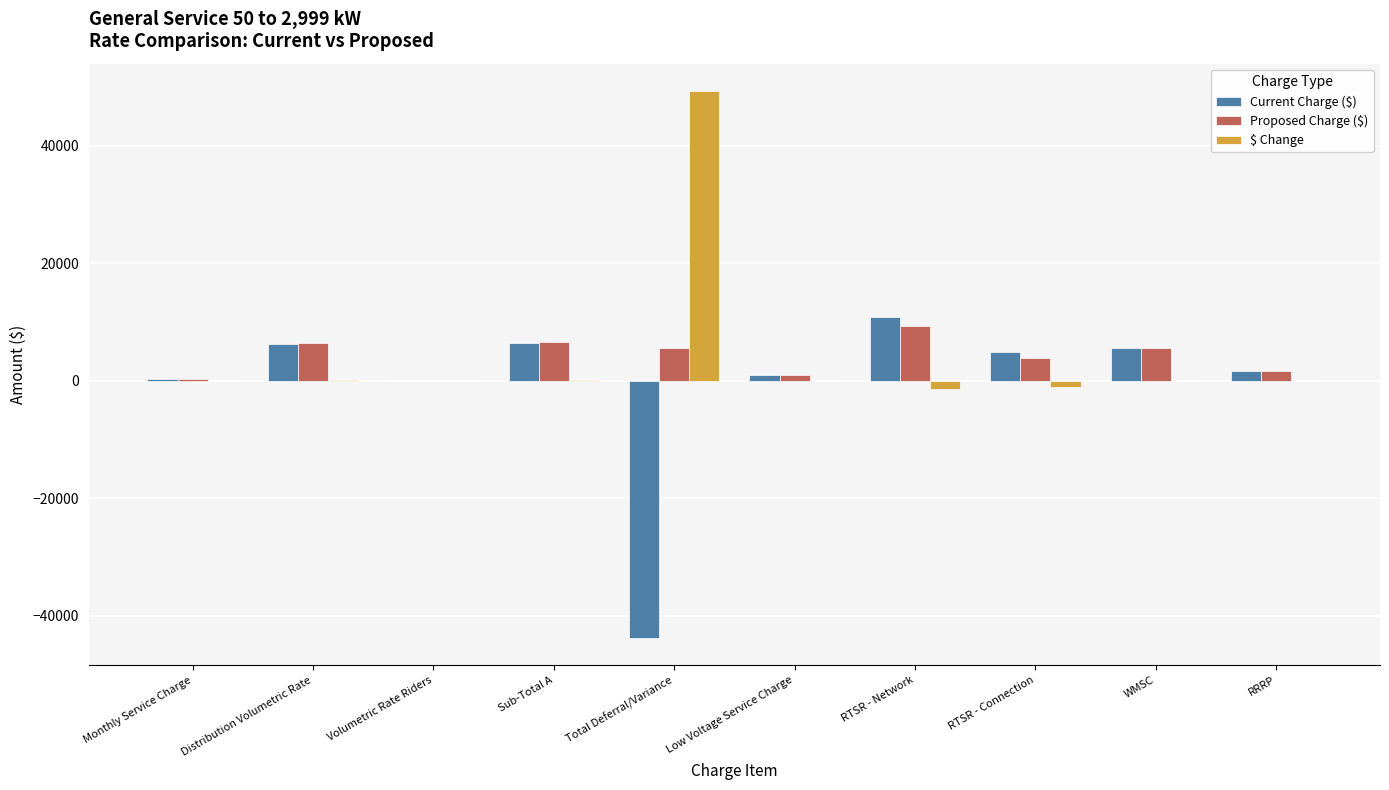

True or false: Proposed Charge ($) has a value of 14418.0 at RTSR - Network.

False